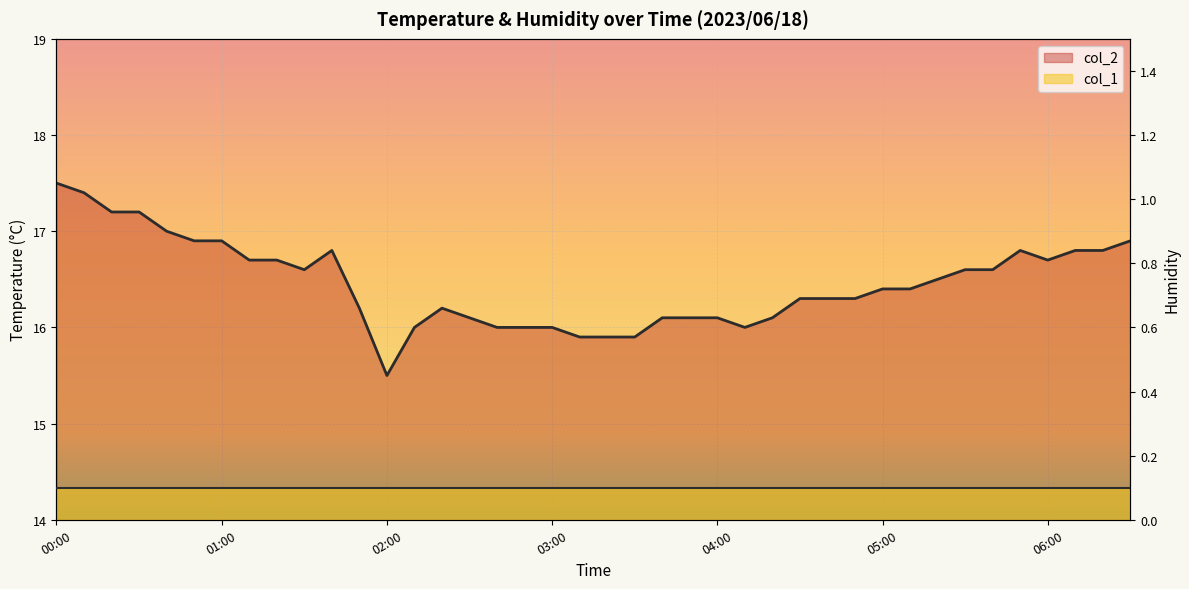

What is the maximum value shown in the chart?

17.5